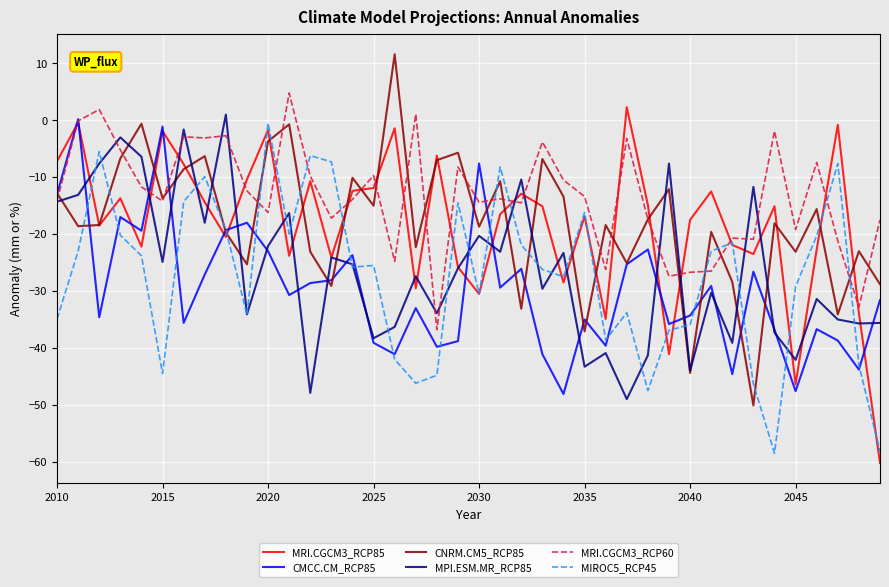

List the series in order of their peak value, highest first.

CNRM.CM5_RCP85, MRI.CGCM3_RCP60, MRI.CGCM3_RCP85, MPI.ESM.MR_RCP85, CMCC.CM_RCP85, MIROC5_RCP45